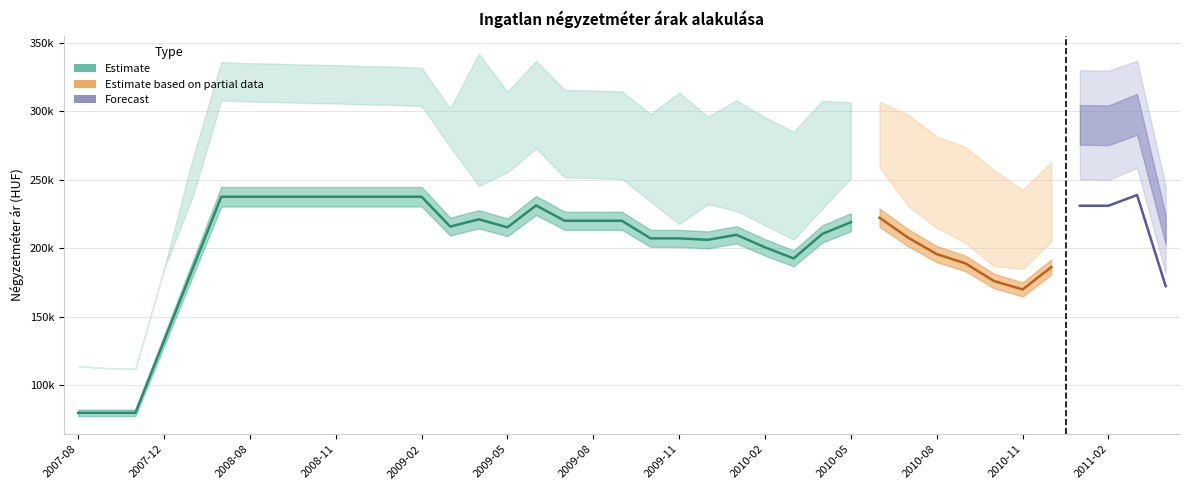

True or false: Szórás felső határ has a value of 487204 at 2010-08.

False